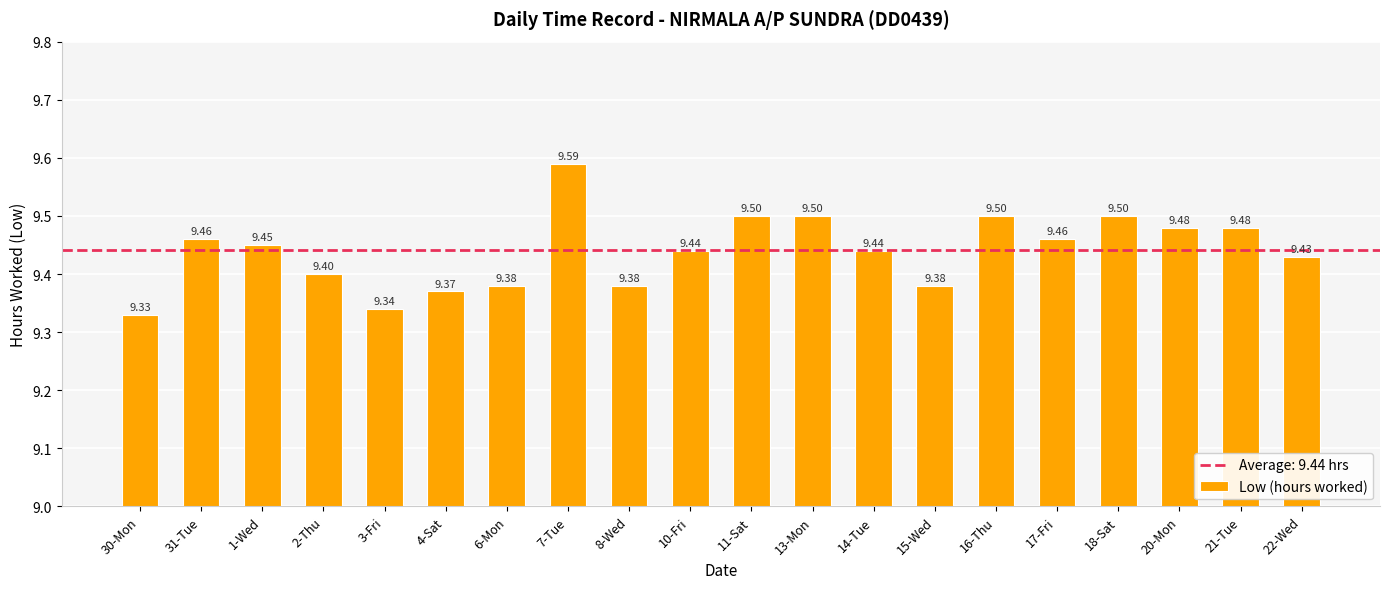

What is the sum of all values?

188.8